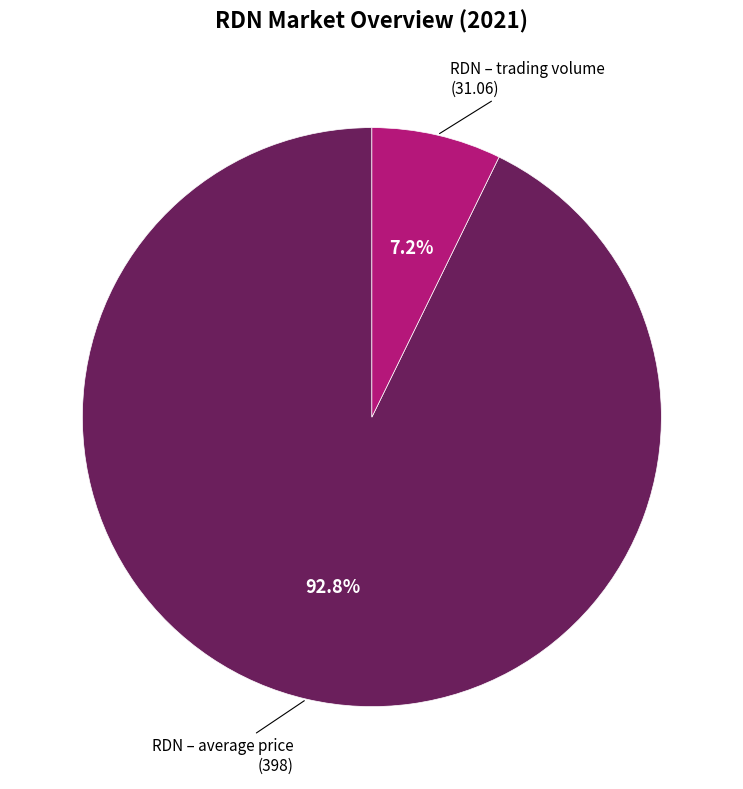

Is there a majority slice in this chart?

Yes